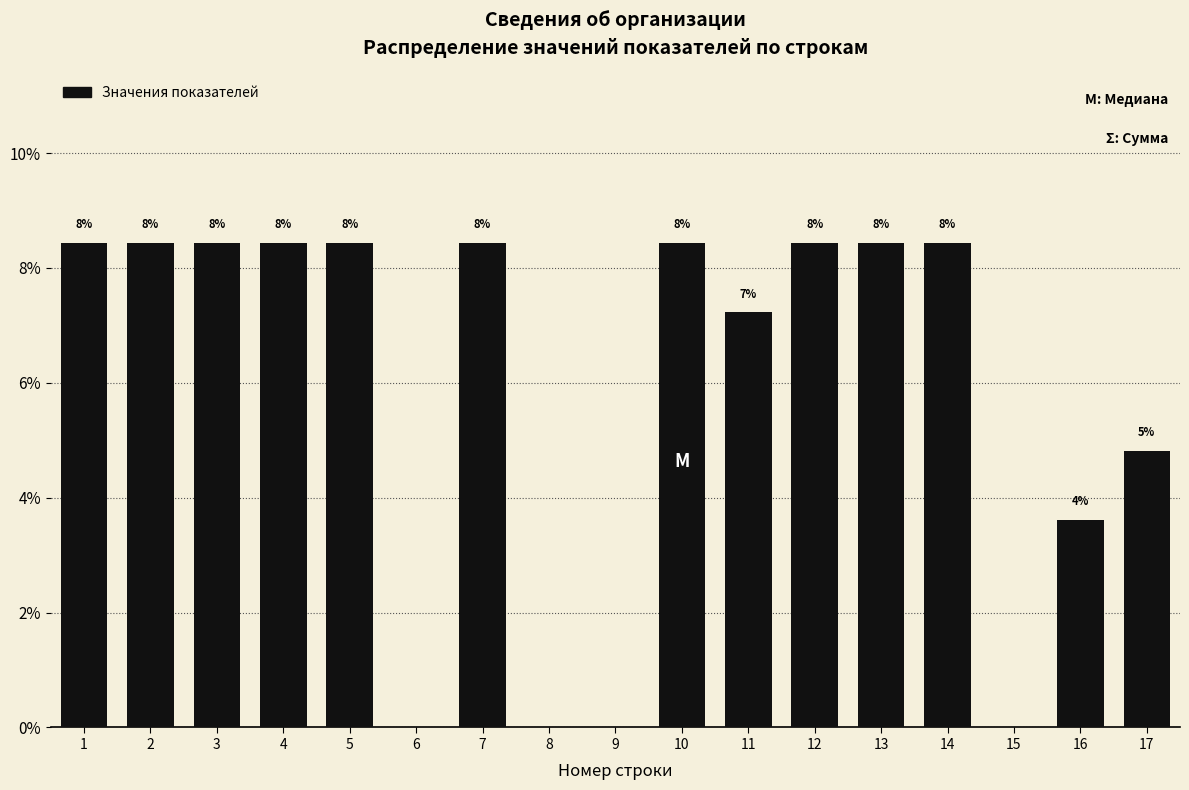

Are the bars horizontal?

No